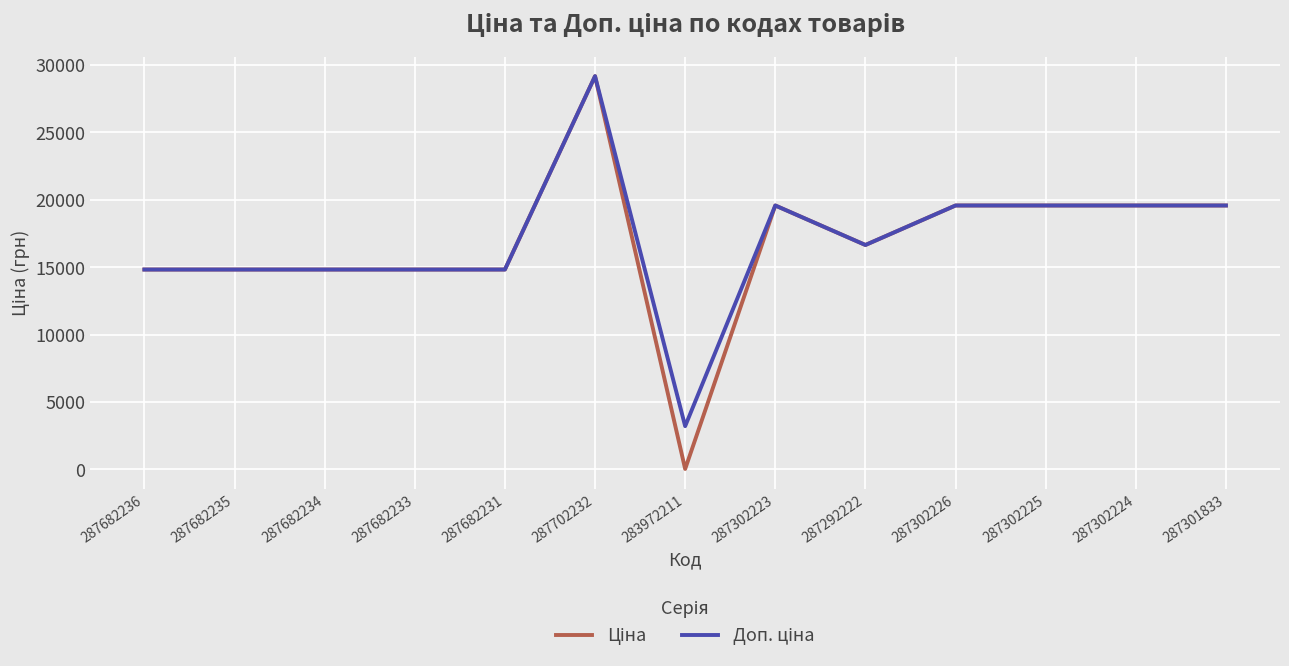

At which category does the chart reach its minimum across all series?

283972211